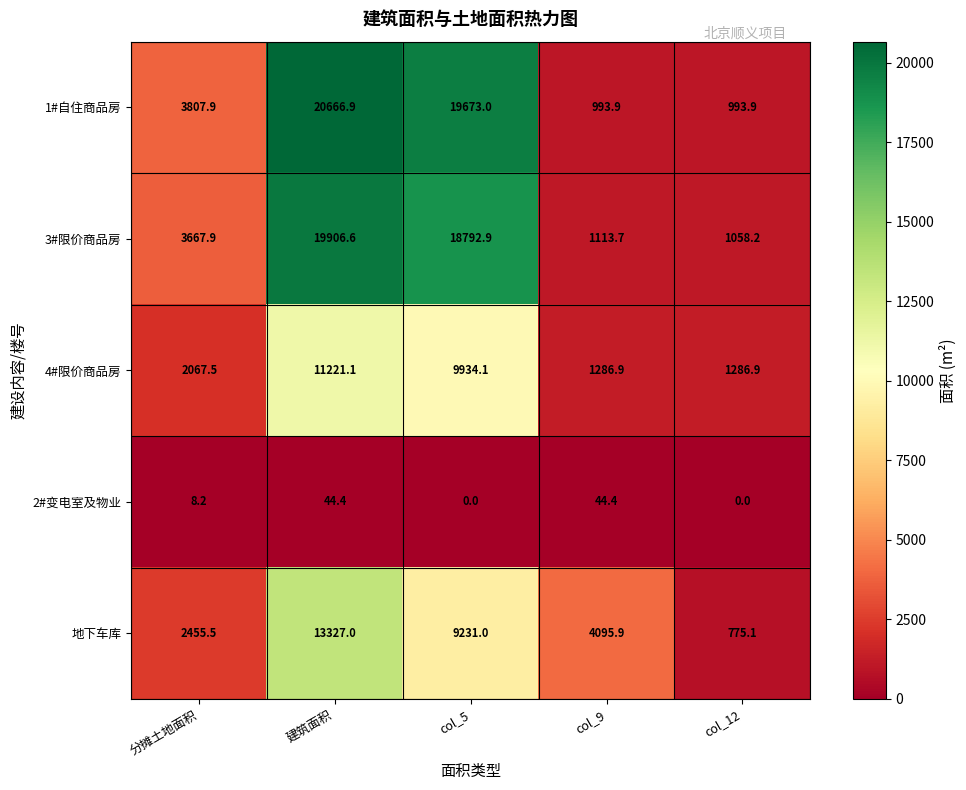

At how many categories does at least one series exceed 13573?

2